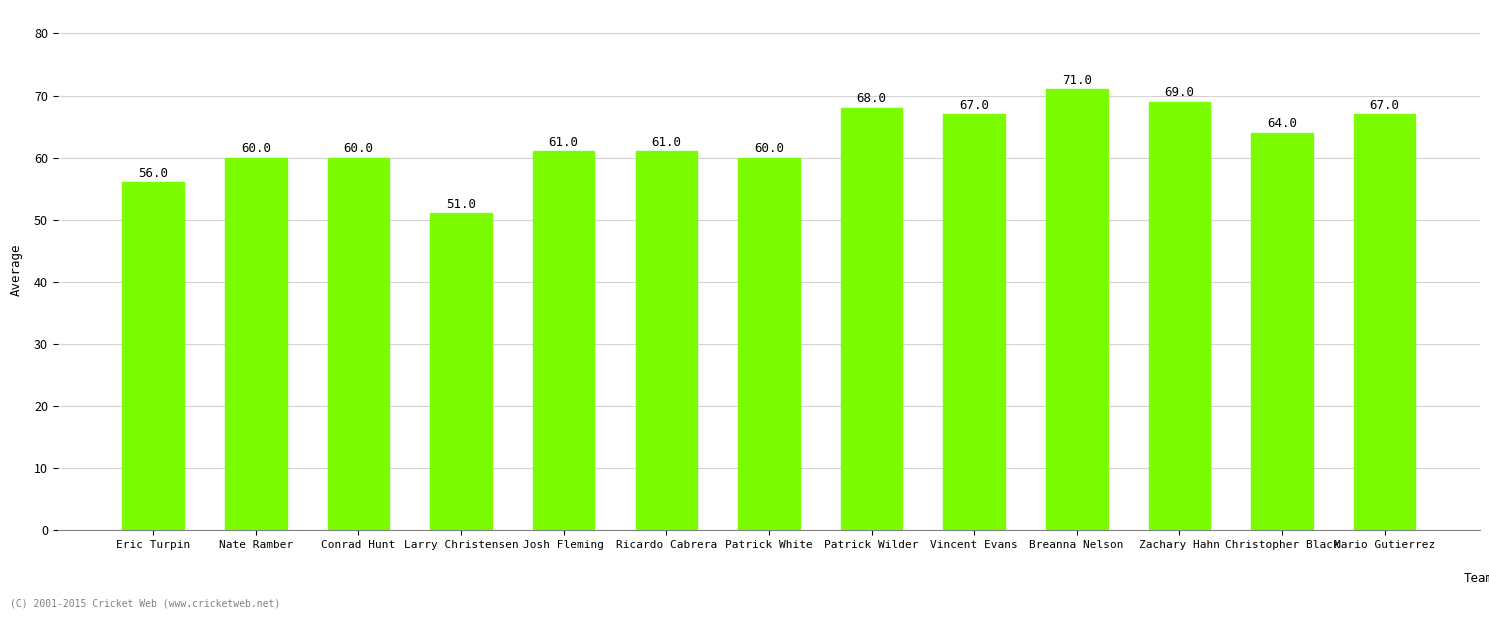

Reading left to right, list all the values displayed in this chart.

Eric Turpin=56	Nate Ramber=60	Conrad Hunt=60	Larry Christensen=51	Josh Fleming=61	Ricardo Cabrera=61	Patrick White=60	Patrick Wilder=68	Vincent Evans=67	Breanna Nelson=71	Zachary Hahn=69	Christopher Black=64	Mario Gutierrez=67